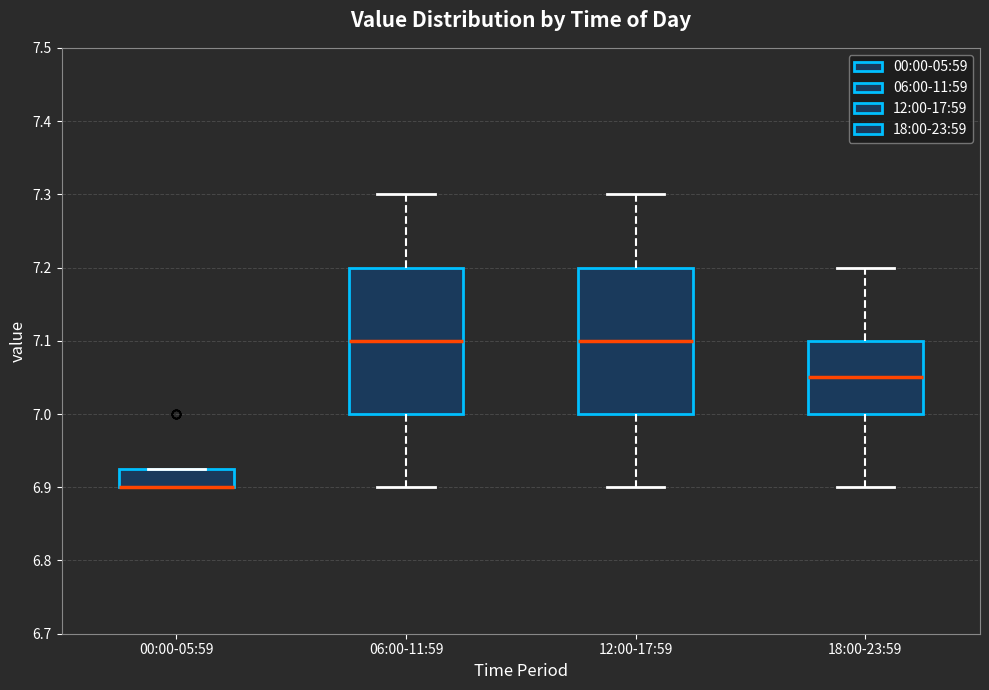

Reading left to right, transcribe this box plot: for each box, give where its median line is, the range the box spans, and where its two whiskers end, as read against the y-axis. The values are not printed on the chart, so give them approximately, as read against the axis.

00:00-05:59: median 6.90 (drawn on the box's lower edge), box 6.90 to 6.93, whiskers 6.90 to 6.93
06:00-11:59: median 7.10, box 7.00 to 7.20, whiskers 6.90 to 7.30
12:00-17:59: median 7.10, box 7.00 to 7.20, whiskers 6.90 to 7.30
18:00-23:59: median 7.05, box 7.00 to 7.10, whiskers 6.90 to 7.20